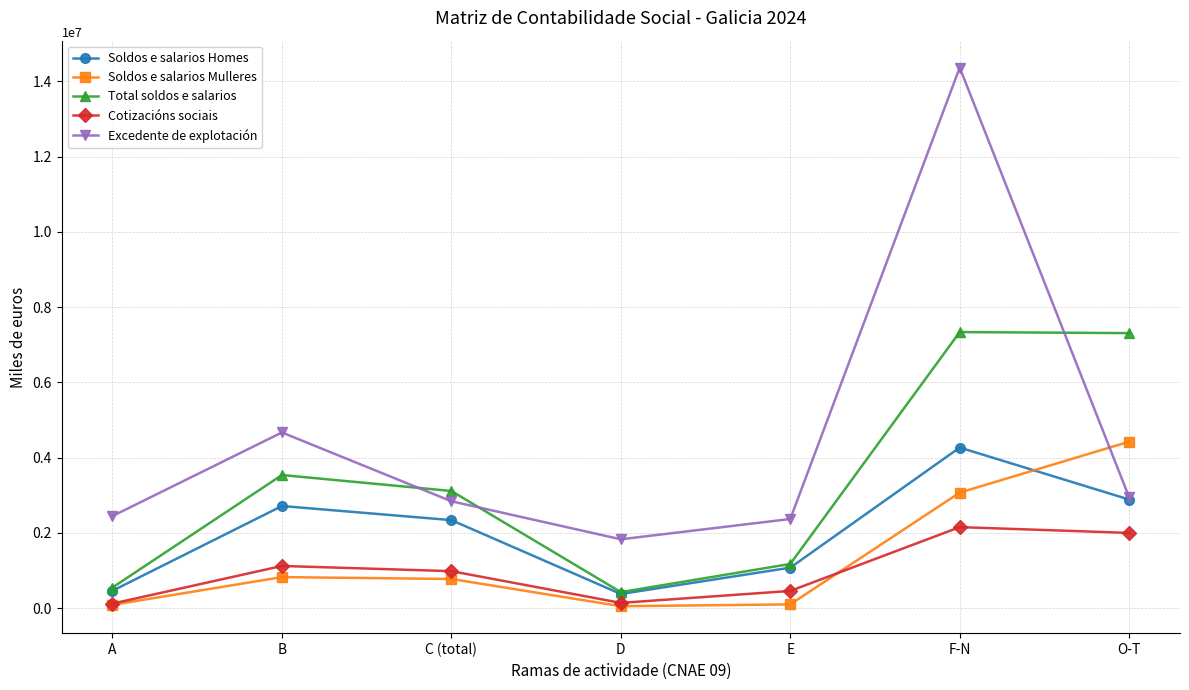

Which series has the largest total across all categories?

Excedente de explotación